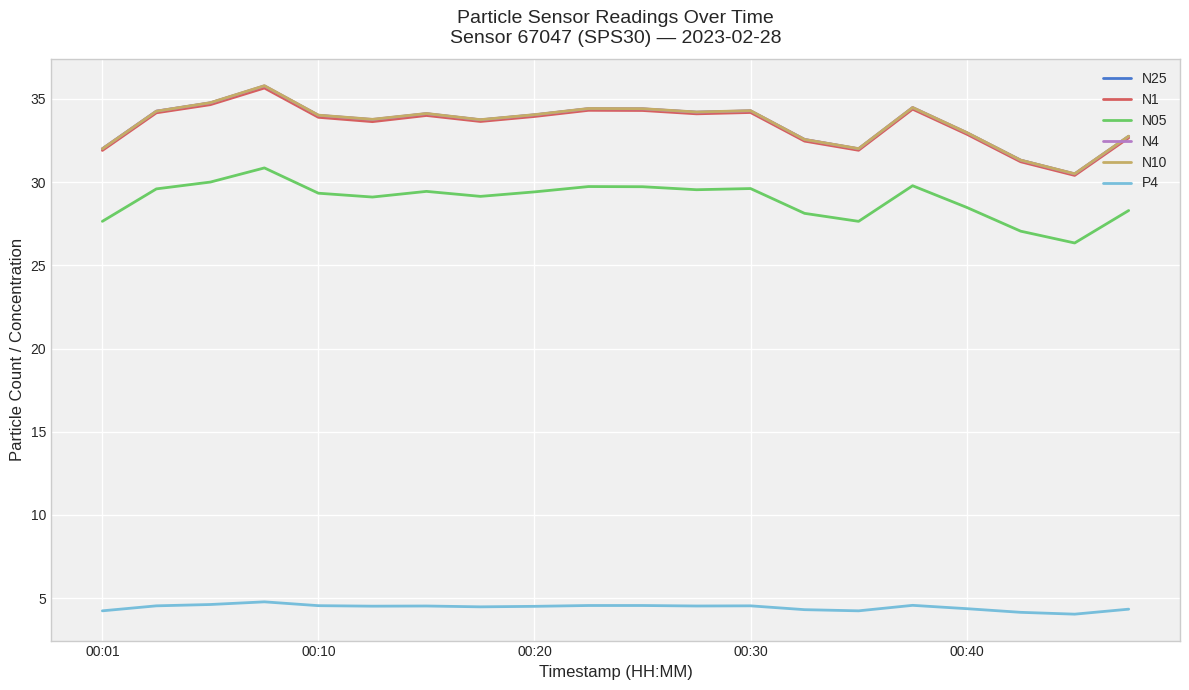

Is this an area chart (filled region under the line)?

No